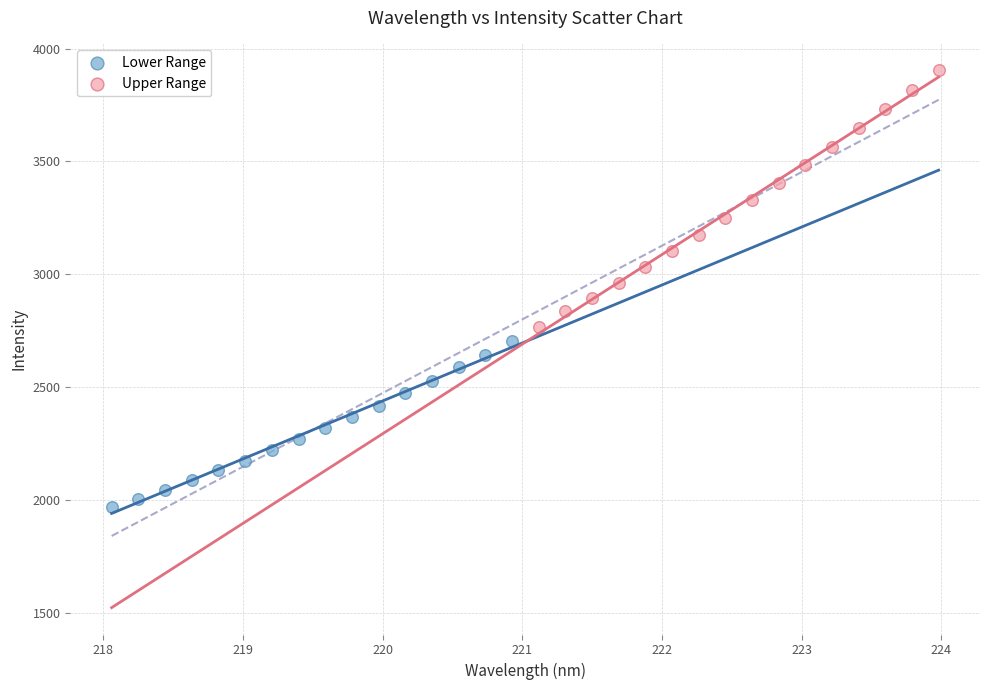

Which series reaches the minimum Y coordinate?

Lower Range